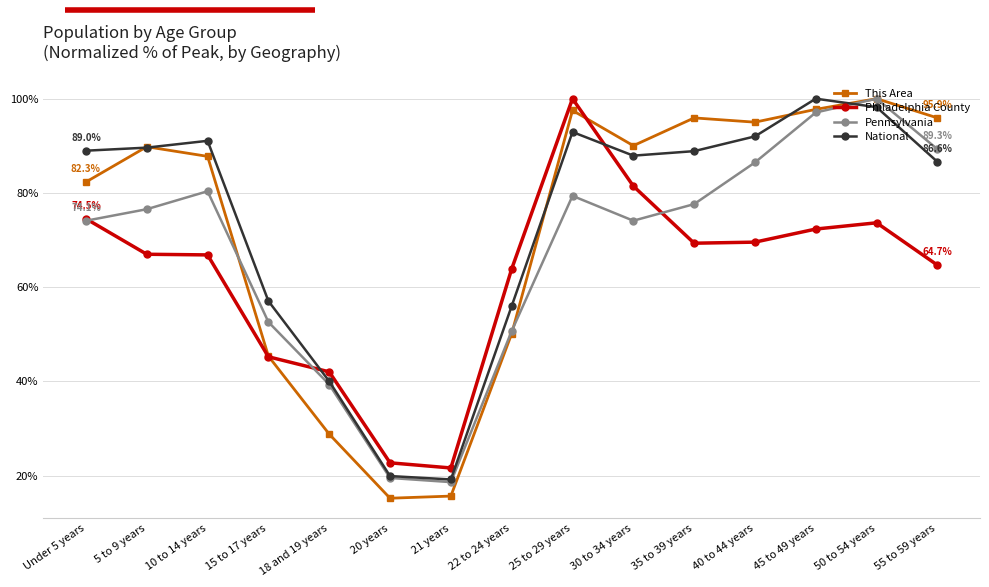

Where is This Area nearest to the value 57?

22 to 24 years